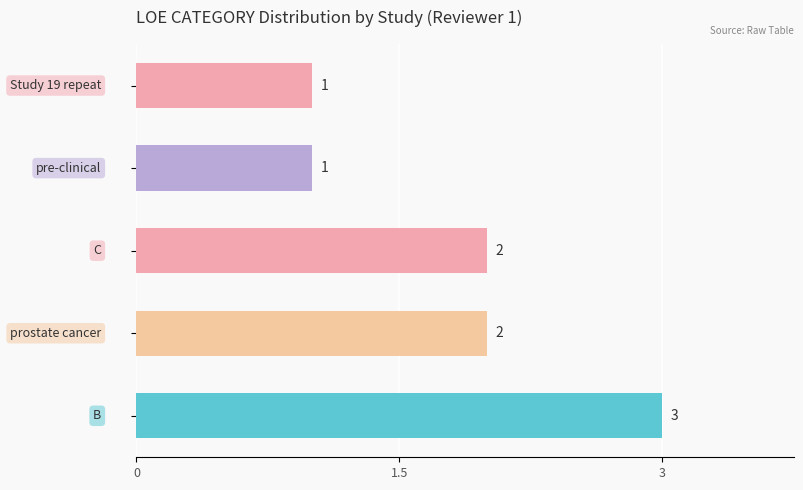

What is the greatest value displayed?

3